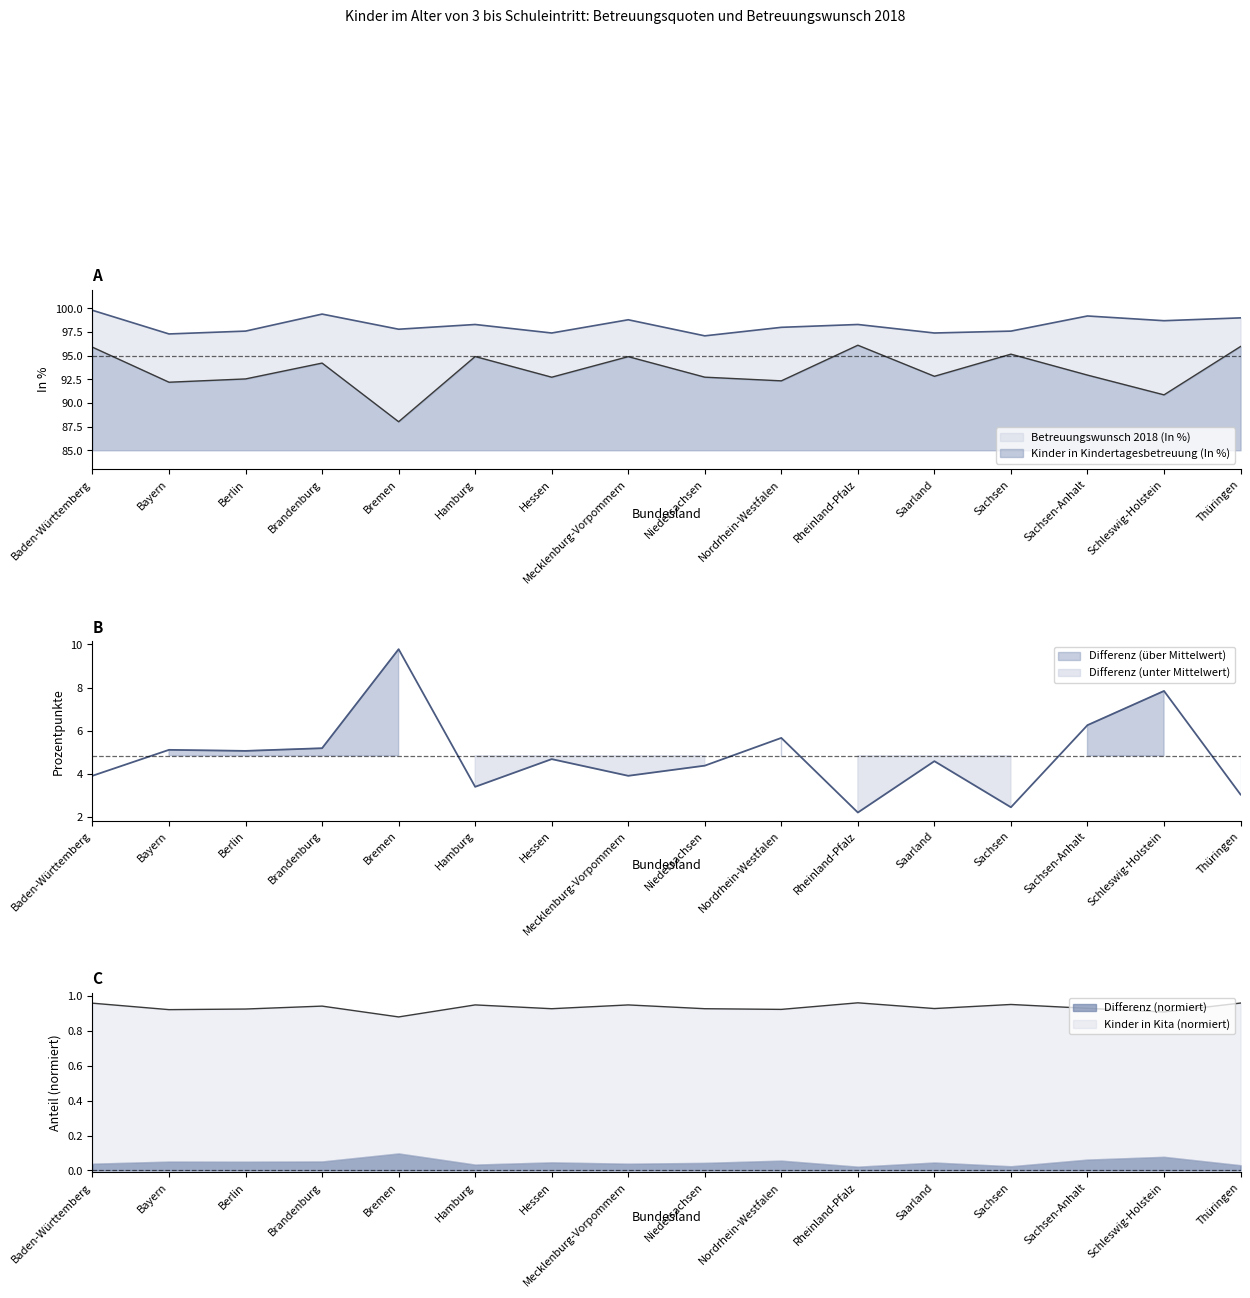

What is the maximum value shown in the chart?

99.8